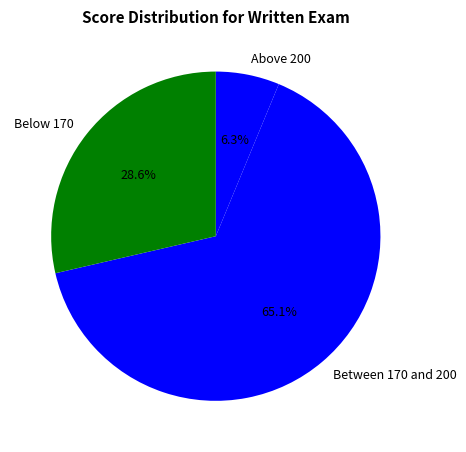

Does any single category account for the majority?

Yes